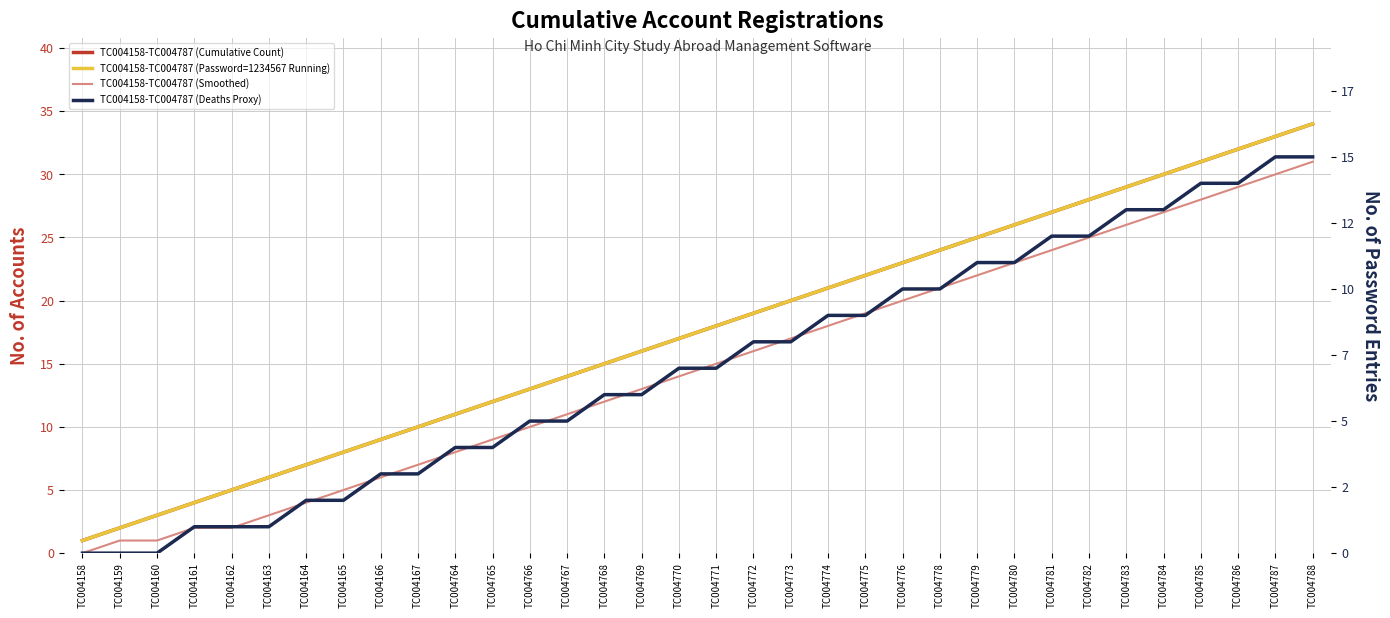

What is the maximum value for TC004158-TC004787 (Smoothed)?

31